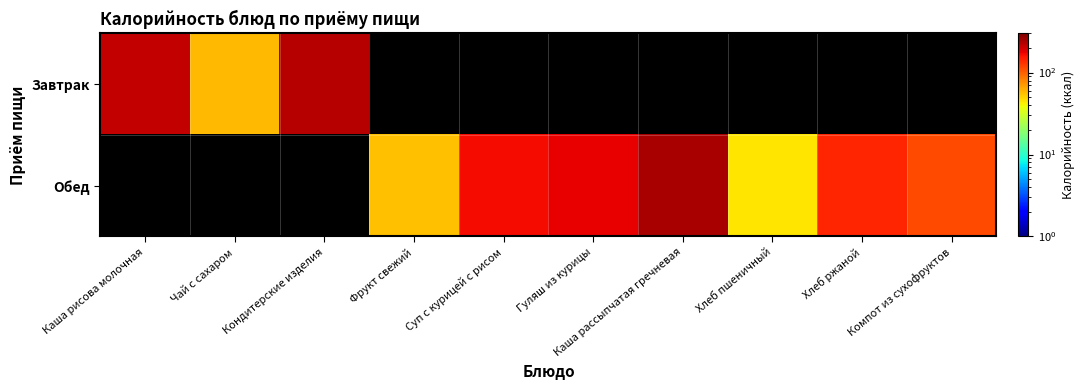

Is the value of Завтрак at Чай с сахаром greater than the value of Обед at Компот из сухофруктов?

No